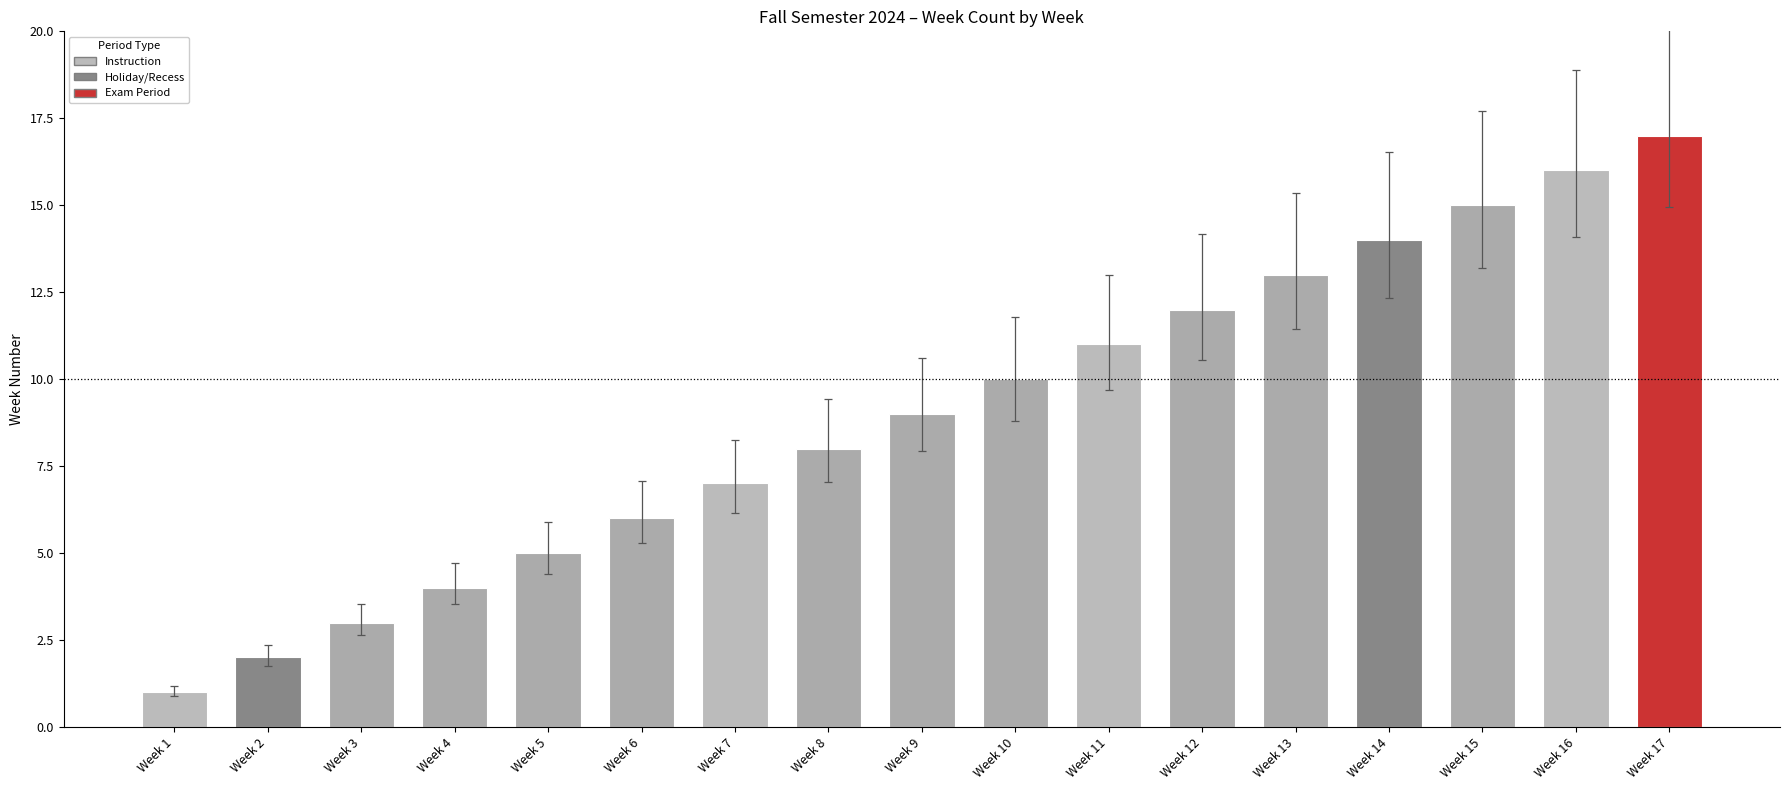

Rank the categories by value from lowest to highest.

Week 1, Week 2, Week 3, Week 4, Week 5, Week 6, Week 7, Week 8, Week 9, Week 10, Week 11, Week 12, Week 13, Week 14, Week 15, Week 16, Week 17